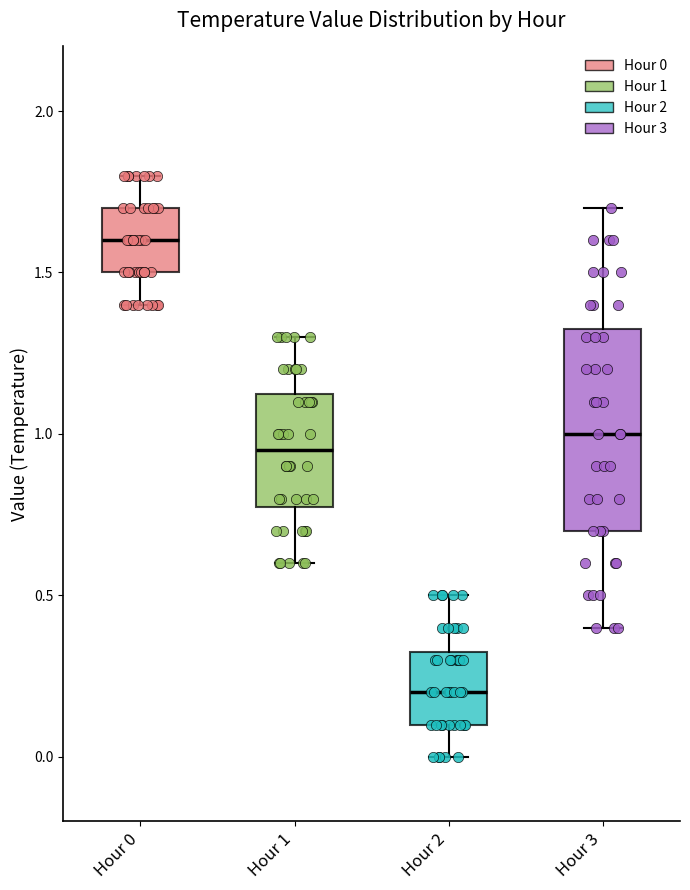

Reading left to right, read every box against the y-axis: the position of its median line, the range the box covers, and the ends of its whiskers. The values are not printed on the chart, so give them approximately, as read against the axis.

Hour 0: median 1.60, box 1.50 to 1.70, whiskers 1.40 to 1.80
Hour 1: median 0.95, box 0.80 to 1.15, whiskers 0.60 to 1.30
Hour 2: median 0.20, box 0.10 to 0.35, whiskers 0.00 to 0.50
Hour 3: median 1.00, box 0.70 to 1.35, whiskers 0.40 to 1.70